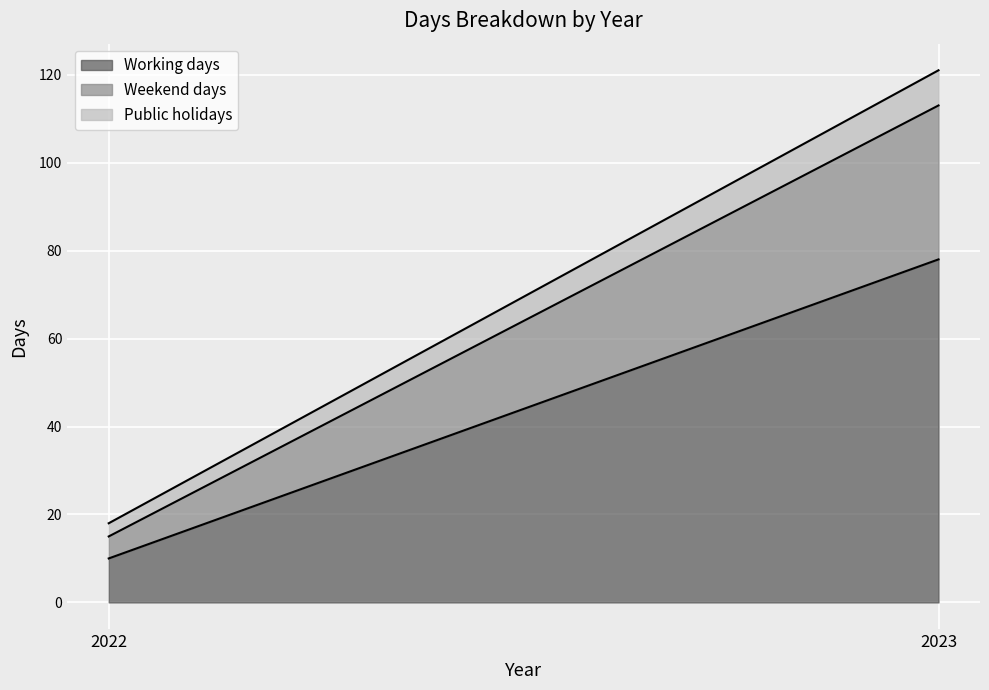

Rank the series by their maximum value, from lowest to highest.

Public holidays, Weekend days, Working days